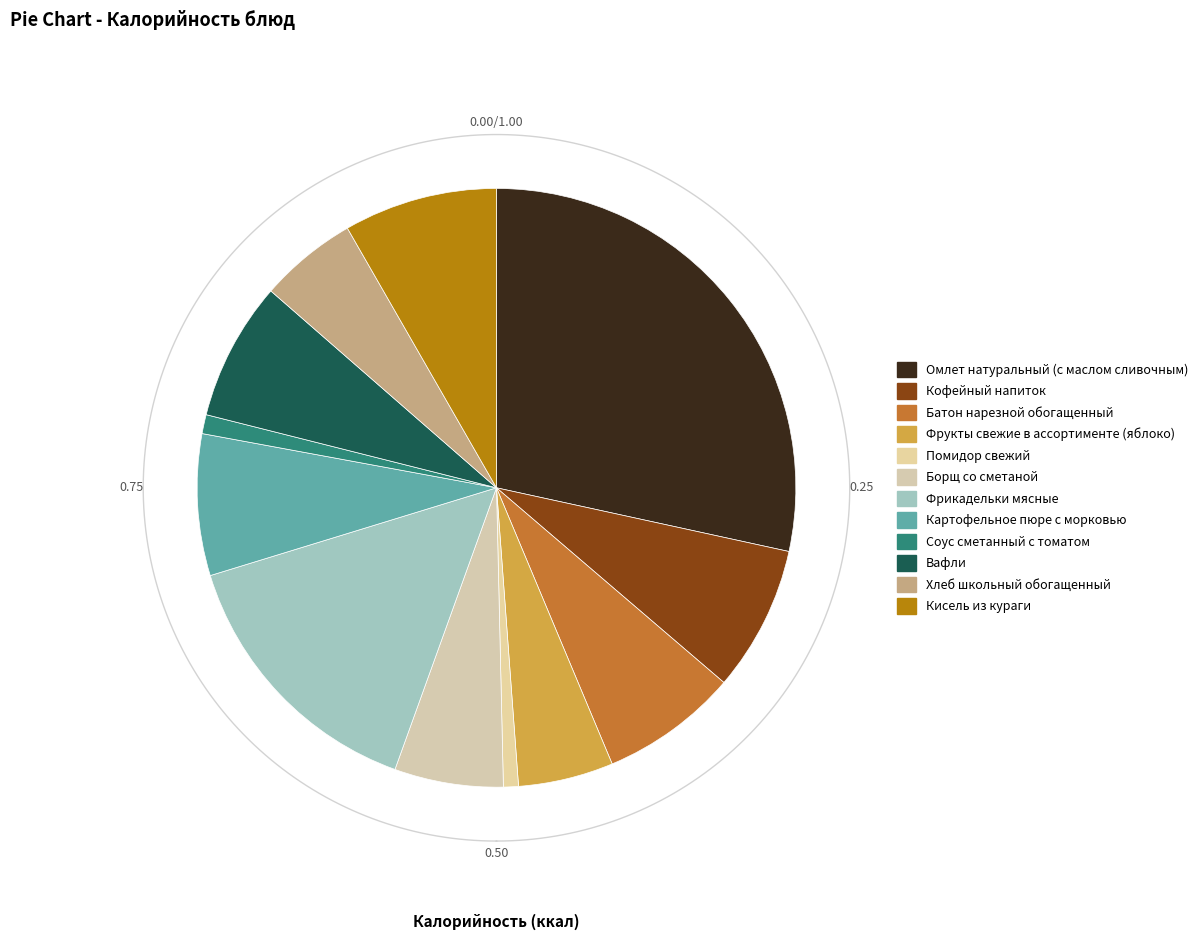

Do Фрикадельки мясные and Хлеб школьный обогащенный together represent more than half of the pie?

No